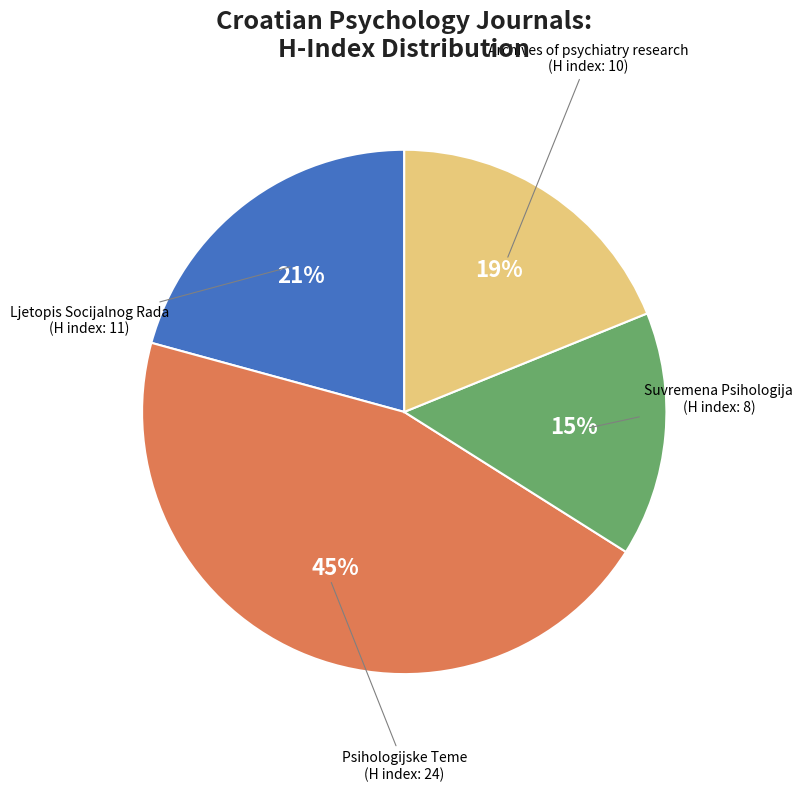

Between Psihologijske Teme and Ljetopis Socijalnog Rada, which is larger?

Psihologijske Teme